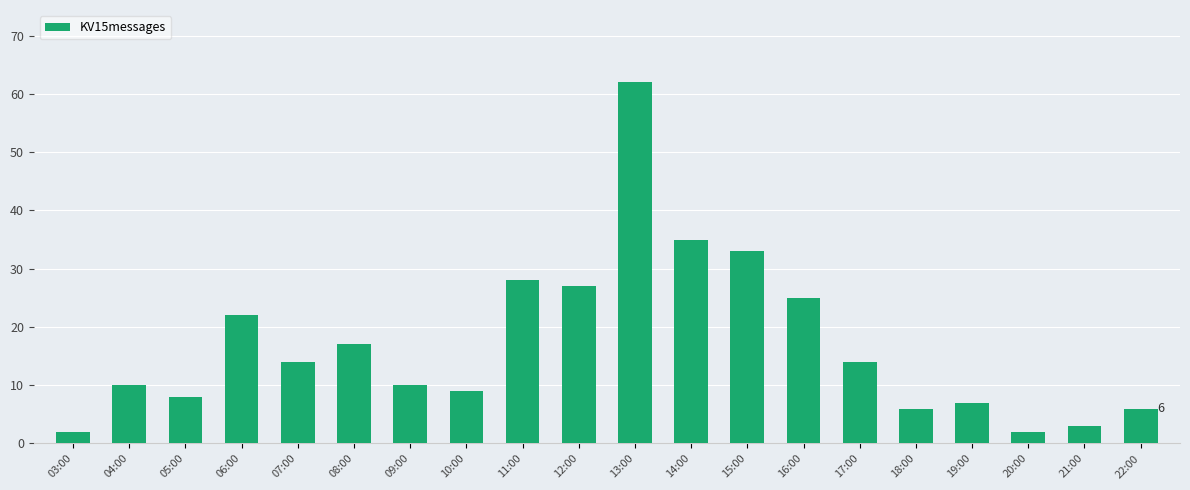

What is the value of the 1st bar from the left?

2